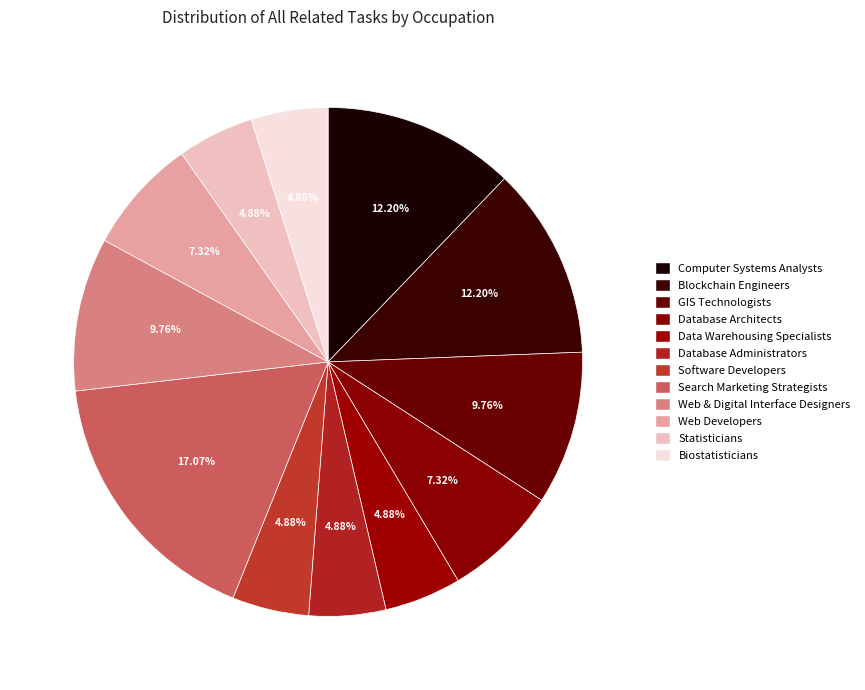

Does Database Administrators represent more than half of the total?

No